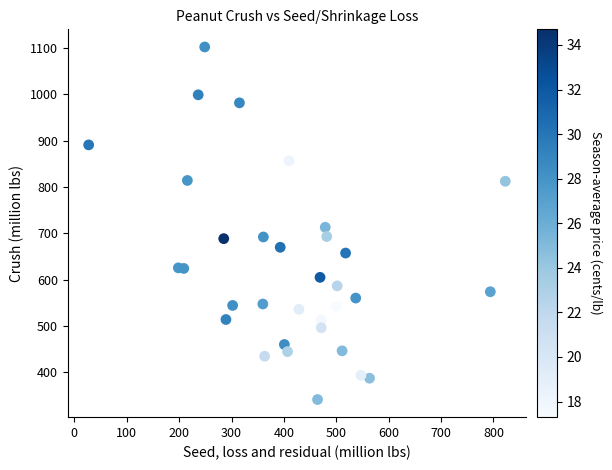

What is the range of X values (max minus min)?

795.3